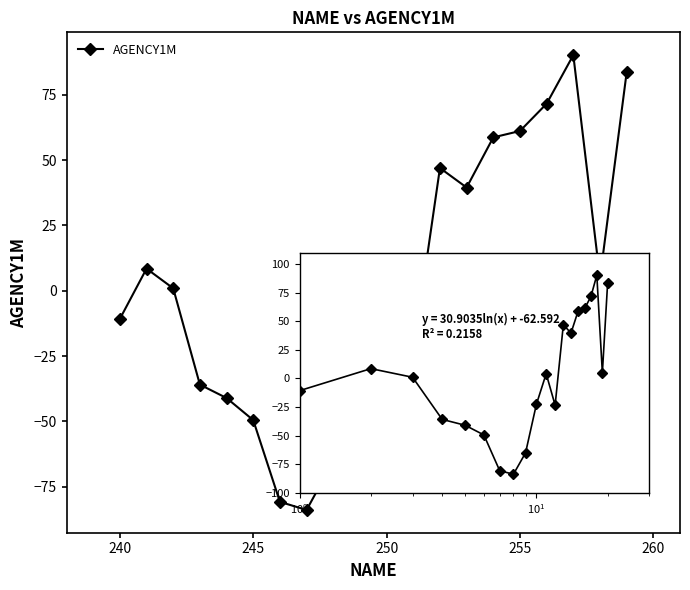

What is the sum of all values?

56.5